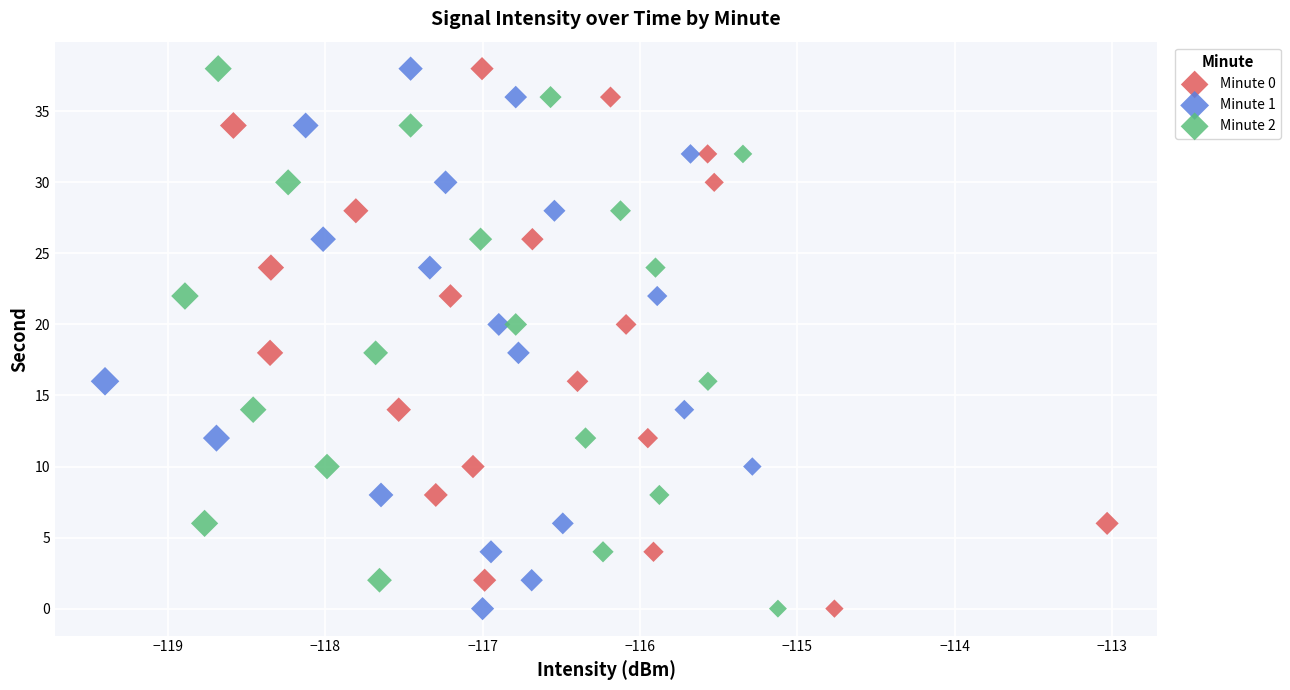

What are all the series names shown in the legend?

Minute 0, Minute 1, Minute 2